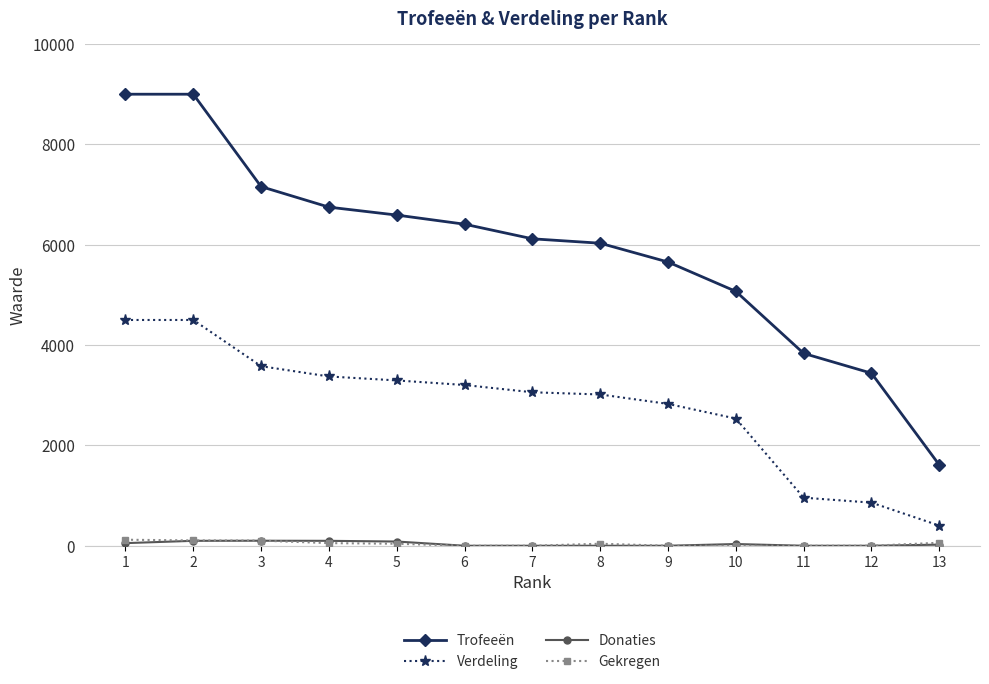

What are all the series names shown in the legend?

Trofeeën, Verdeling, Donaties, Gekregen